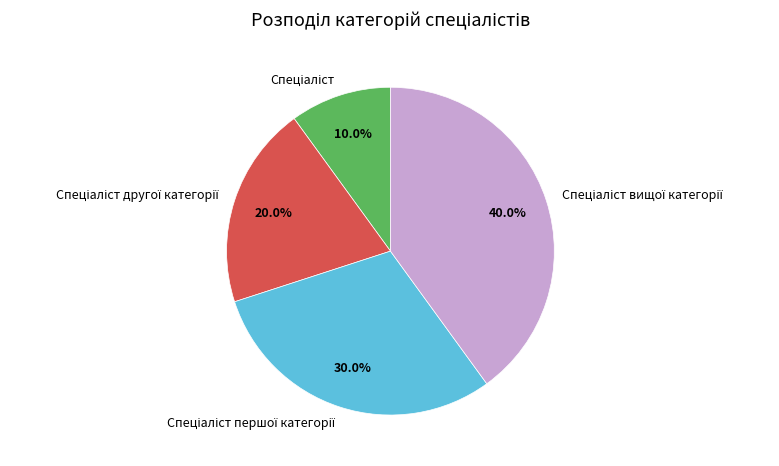

To the nearest percent, what is the average slice percentage?

25%